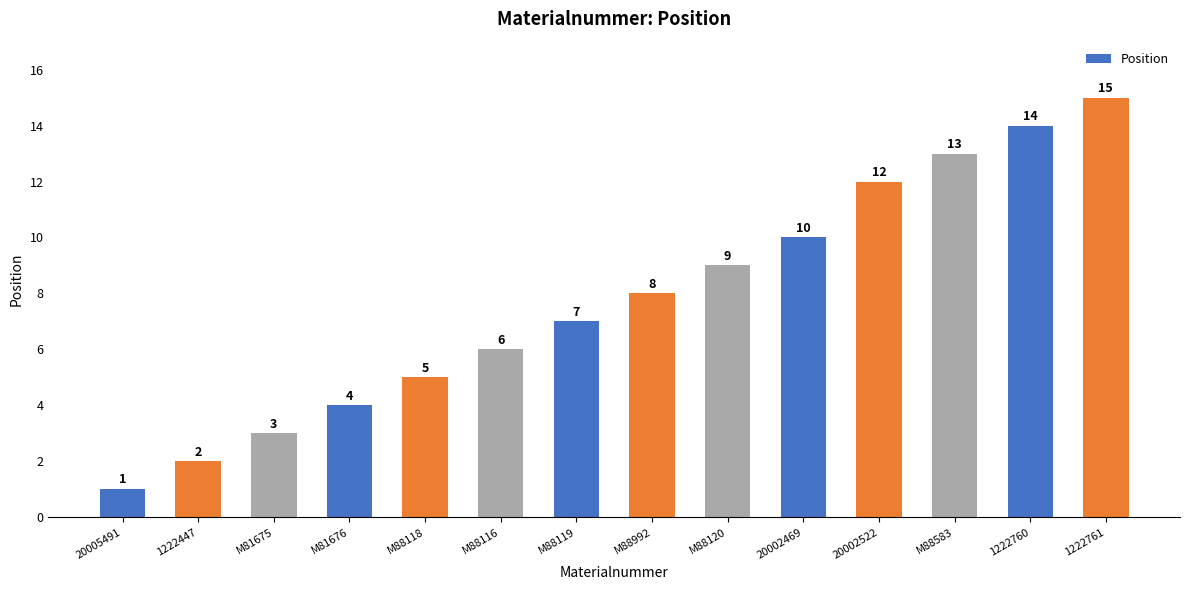

Which label corresponds to the largest value in the chart?

1222761